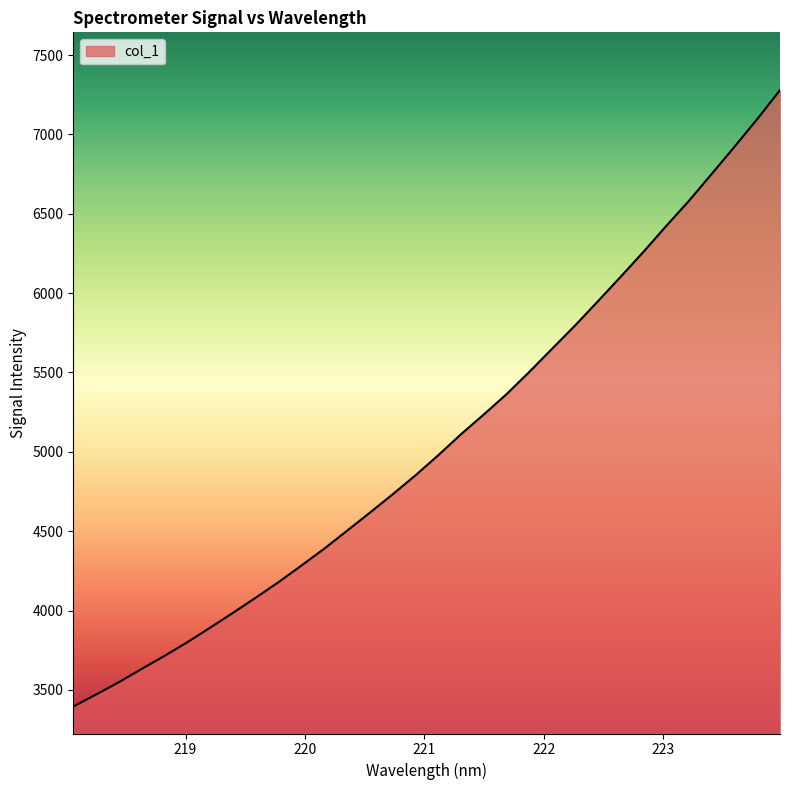

What is the difference between the second highest and second lowest values?

3625.9